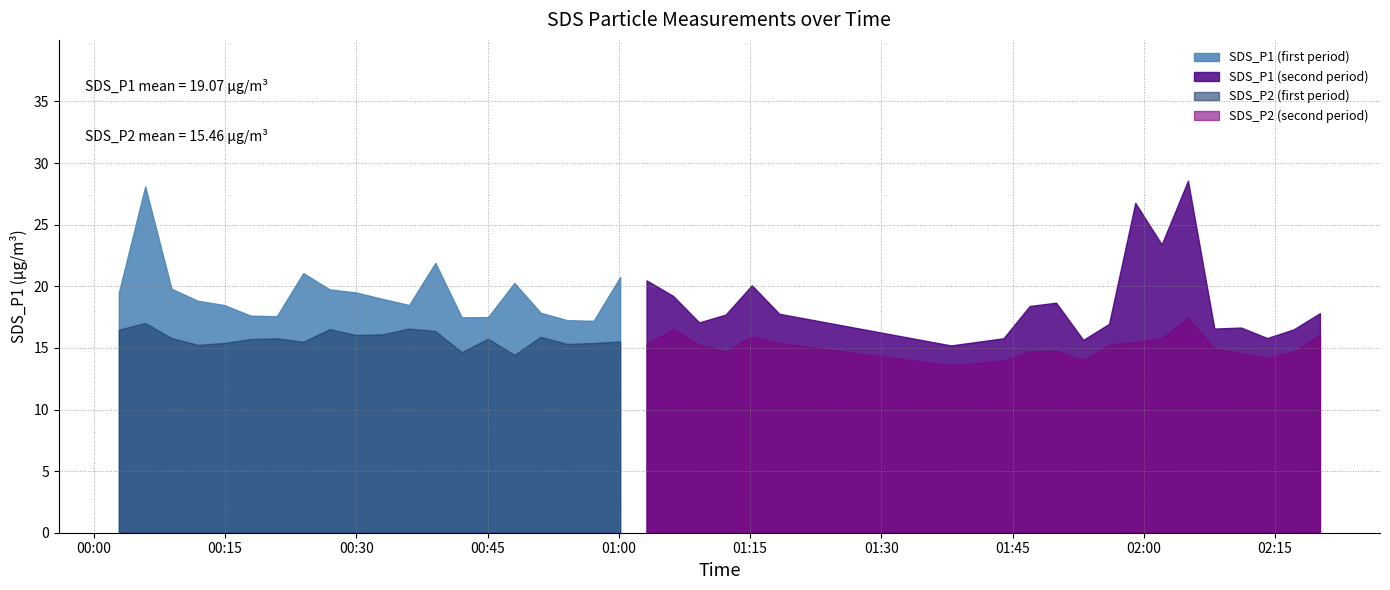

What is the sum of the SDS_P1 values at 2021/07/27 01:37:57 and 2021/07/27 02:02:02?

38.6